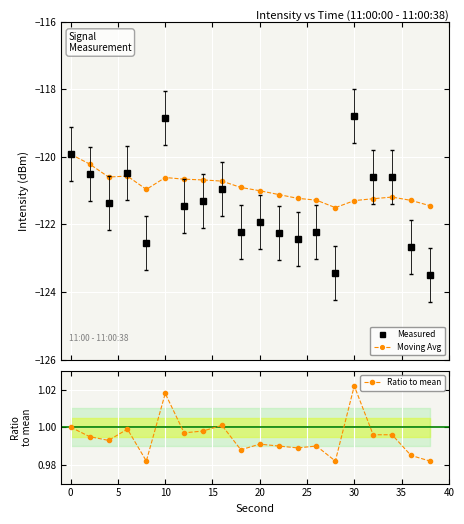

True or false: Measured and Ratio to mean intersect in this chart.

False